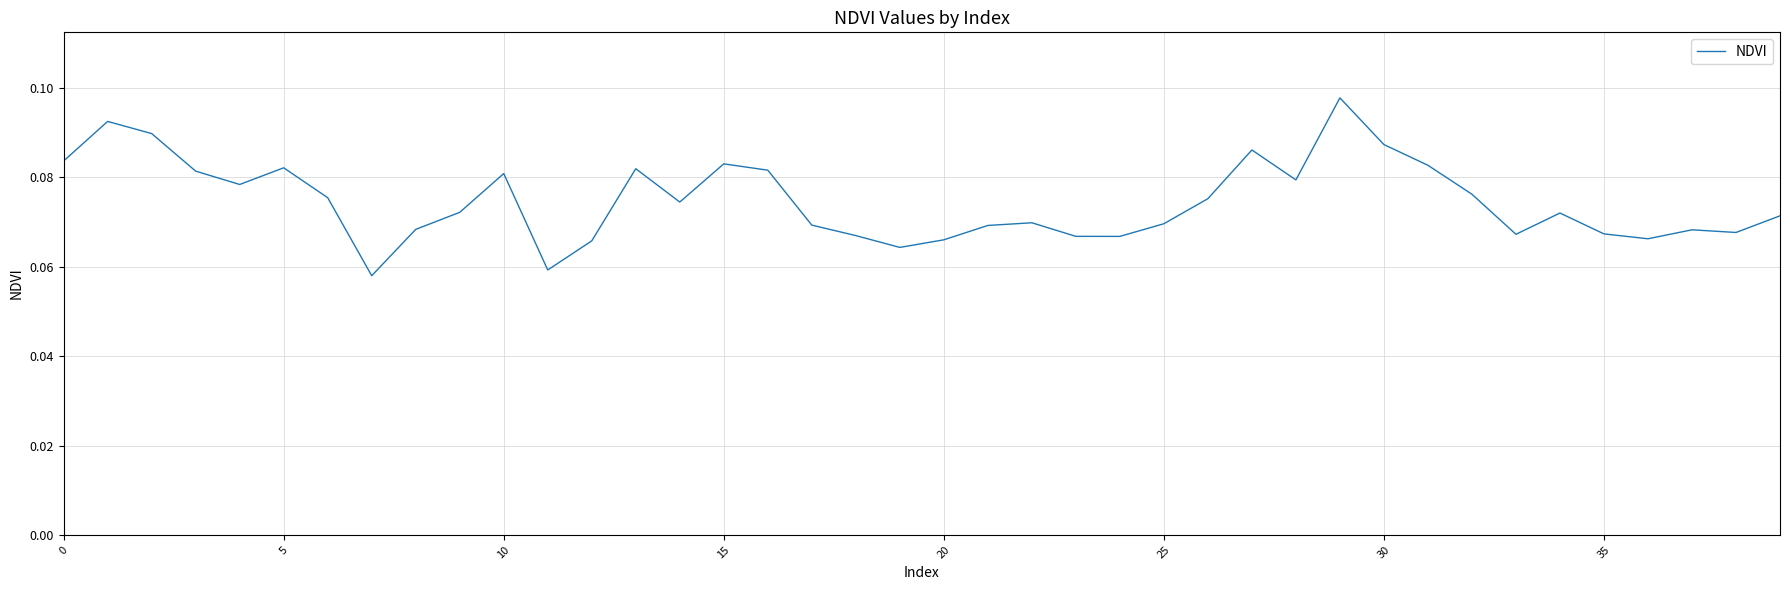

How many lines are shown in the chart?

1